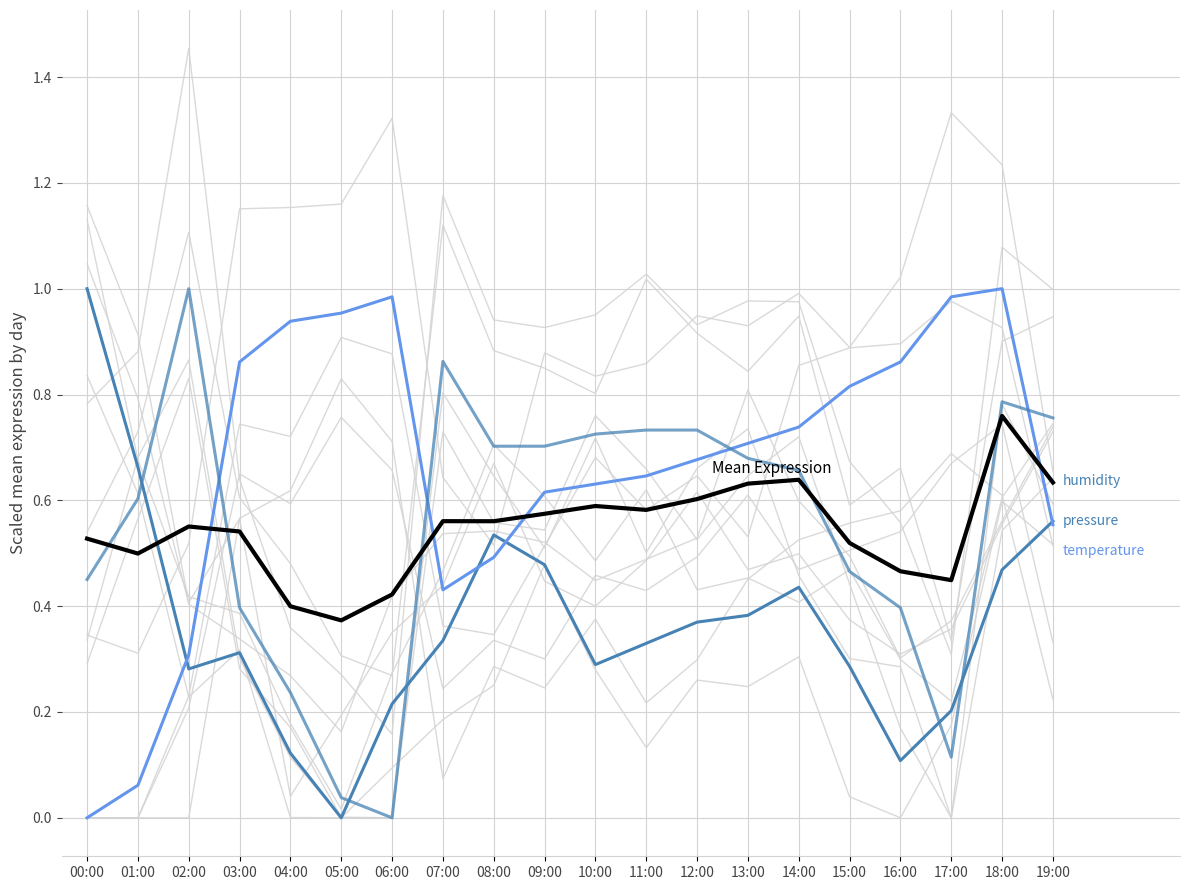

What is the sum of the temperature values at 15:00 and 05:00?

1.8